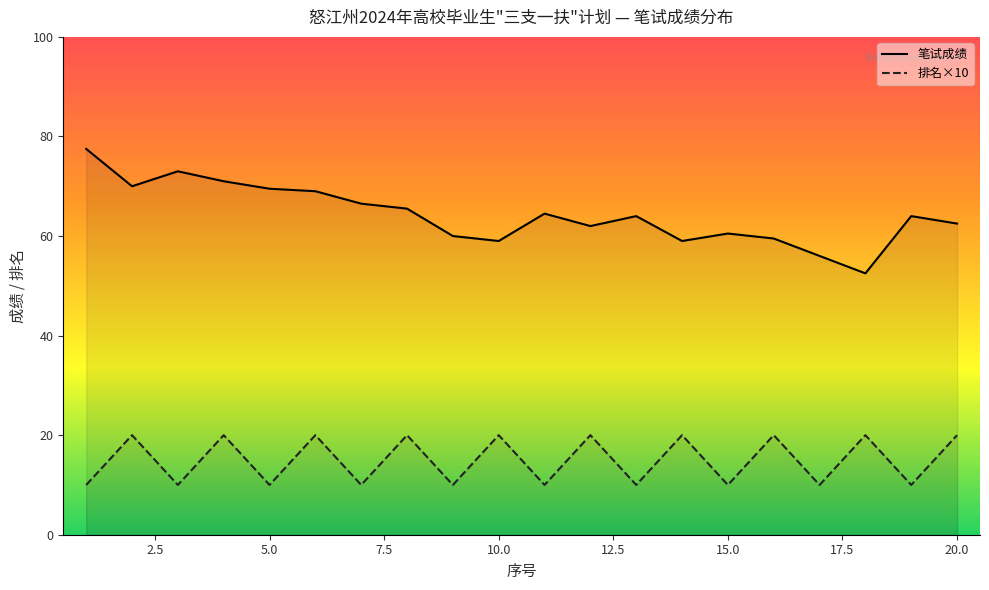

True or false: 笔试成绩 and 排名×10 cross at least once.

False